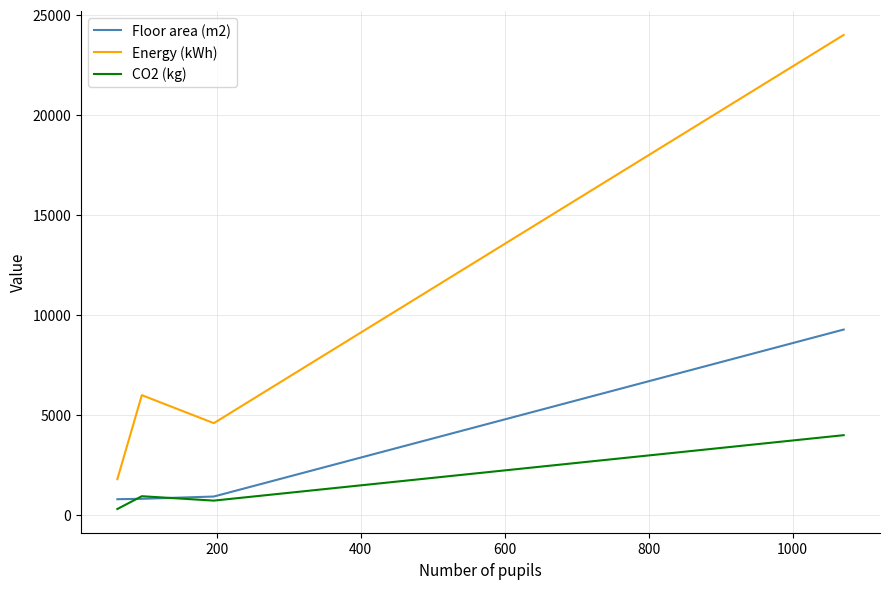

True or false: Energy (kWh) and CO2 (kg) intersect in this chart.

False